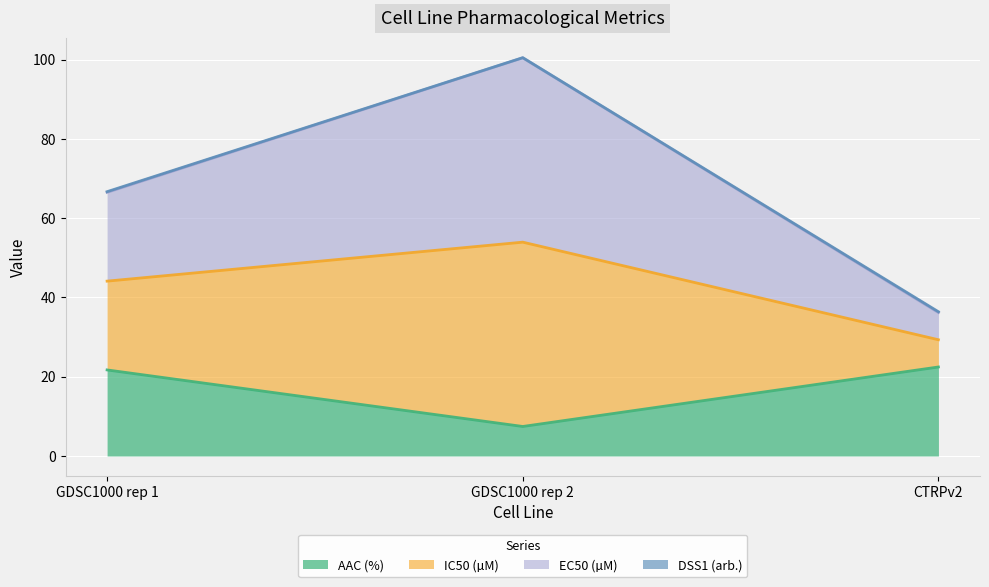

Which series changed the most between GDSC1000 rep 2 and CTRPv2?

IC50 (µM)